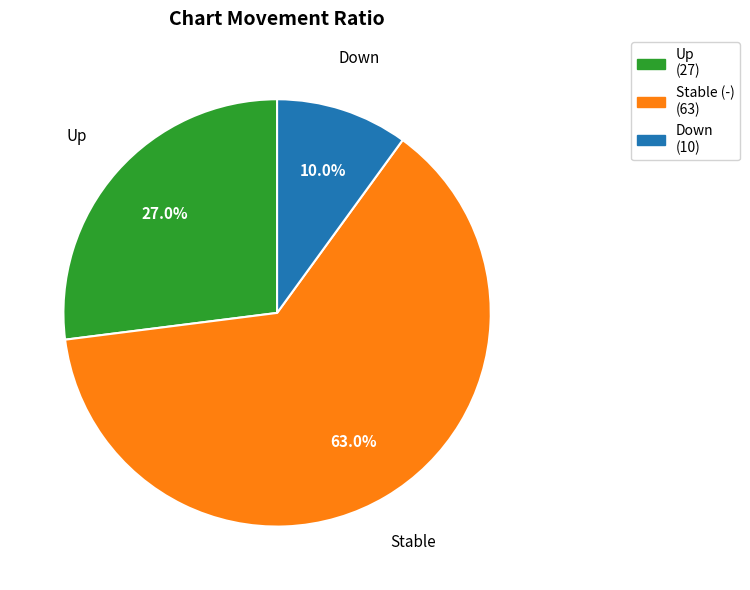

Is there a majority slice in this chart?

Yes